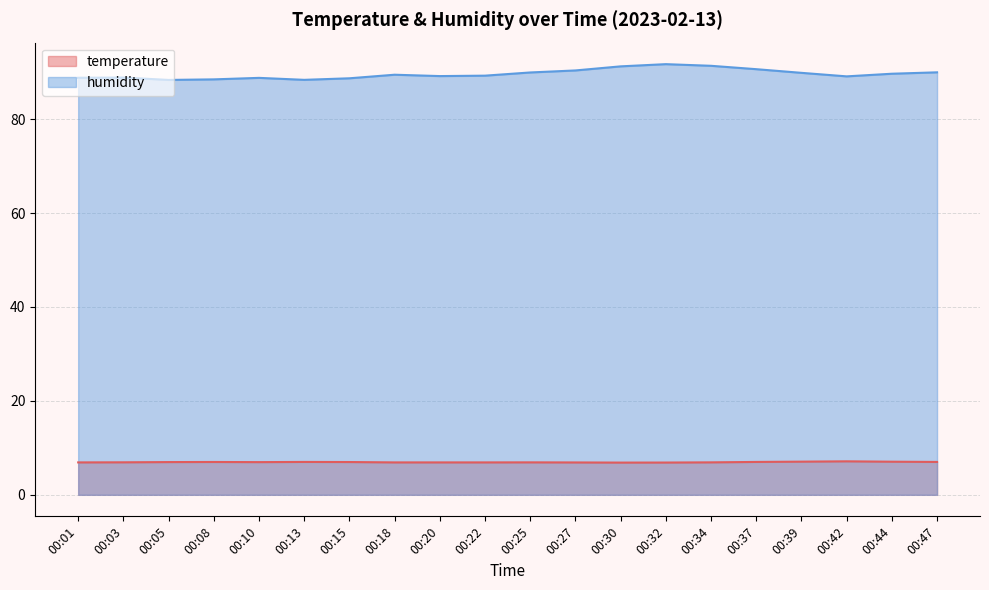

Which has a higher value, 00:44 or 00:27?

00:44